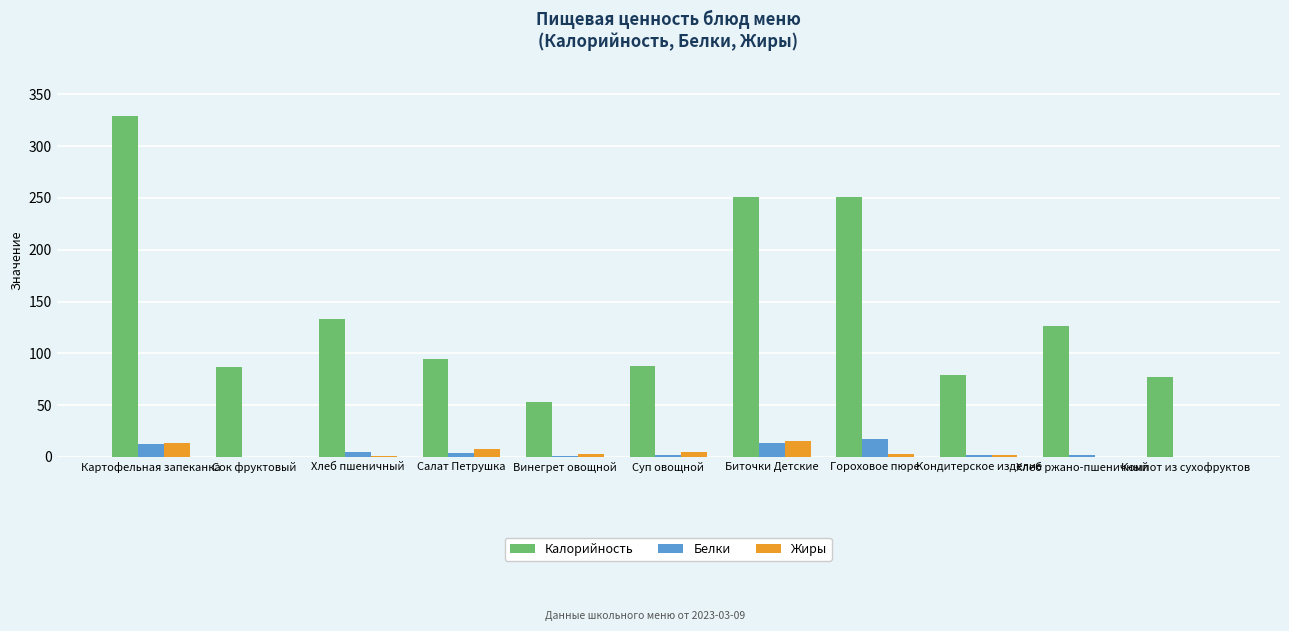

How many distinct data groups are displayed?

3